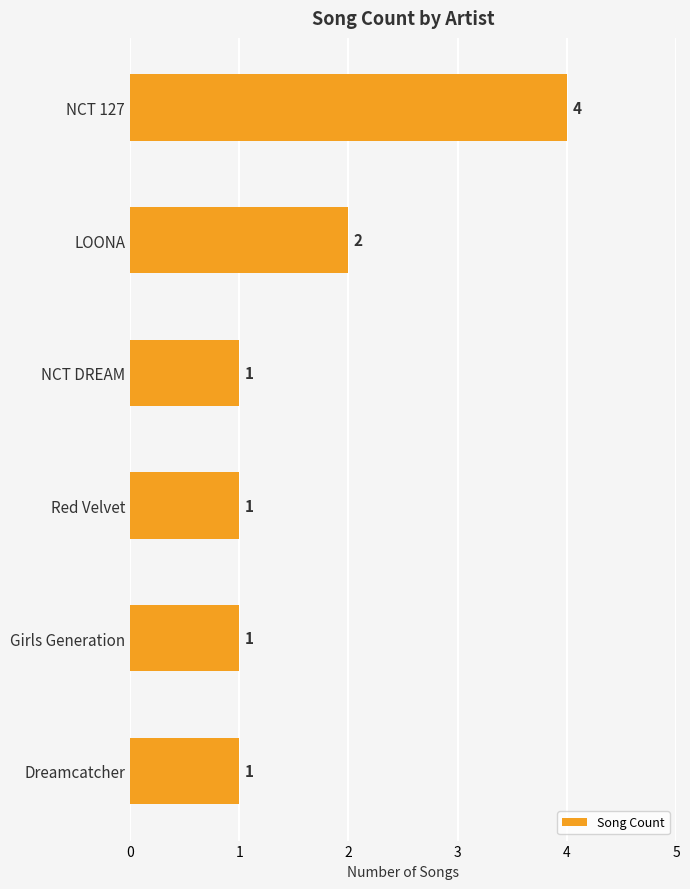

Approximately how many times larger is the value at Dreamcatcher compared to Girls Generation?

1.0